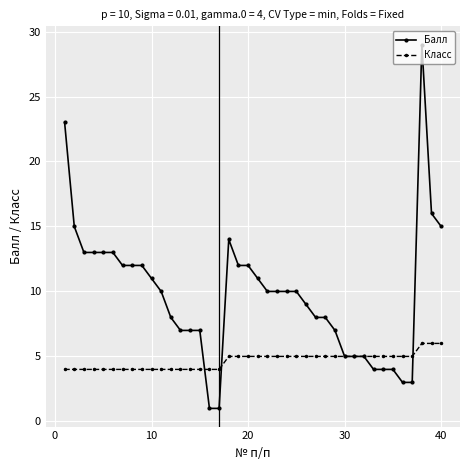

True or false: Балл has more than 0 interior local peaks.

True